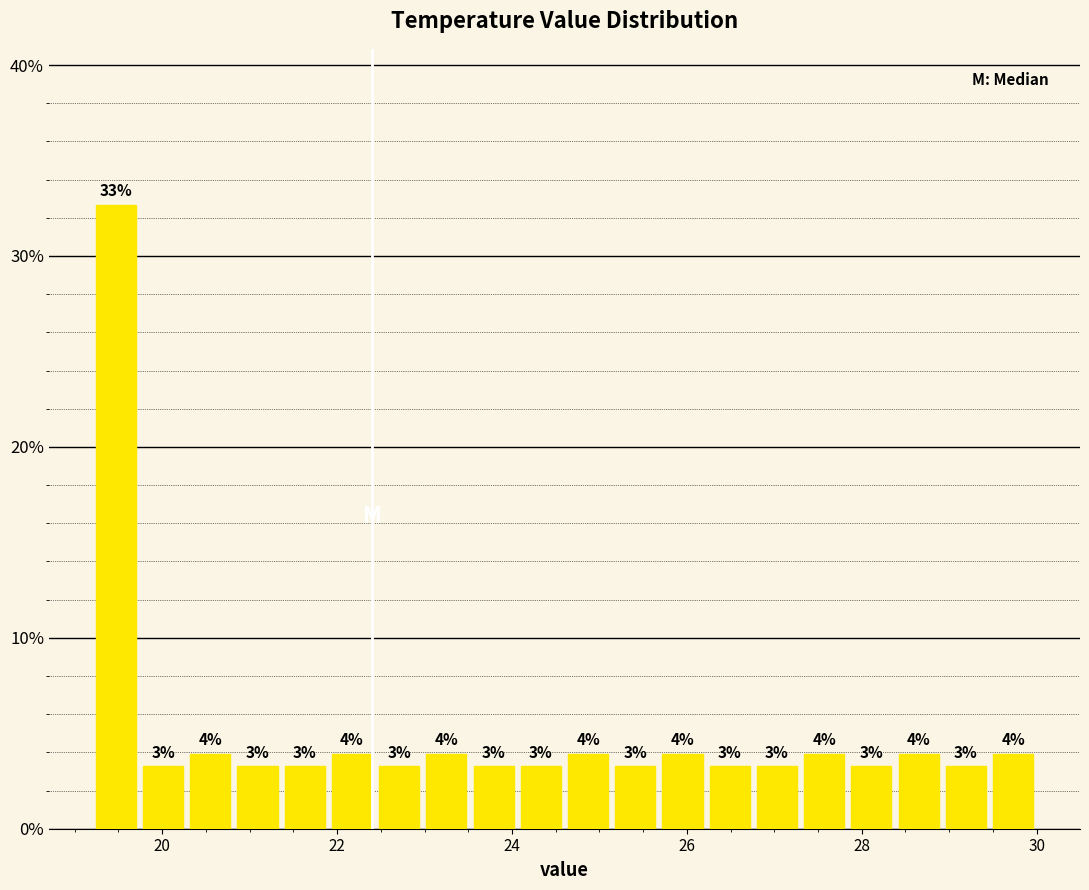

Read against the x-axis, roughly where is the centre of the tallest bar?

19.4